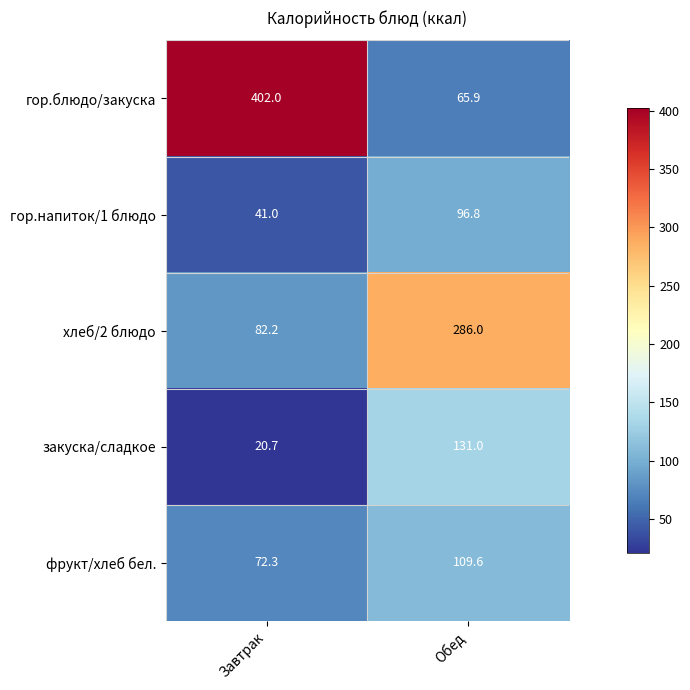

What is the difference between the фрукт/хлеб бел. values at Обед and Завтрак?

37.3